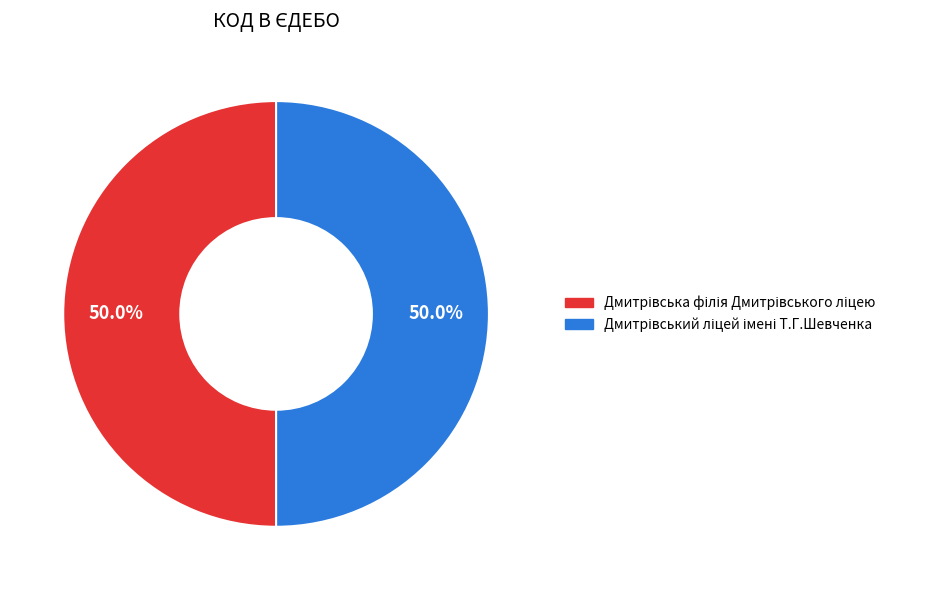

Is it true that Дмитрівський ліцей імені Т.Г.Шевченка is 50% of the pie?

True